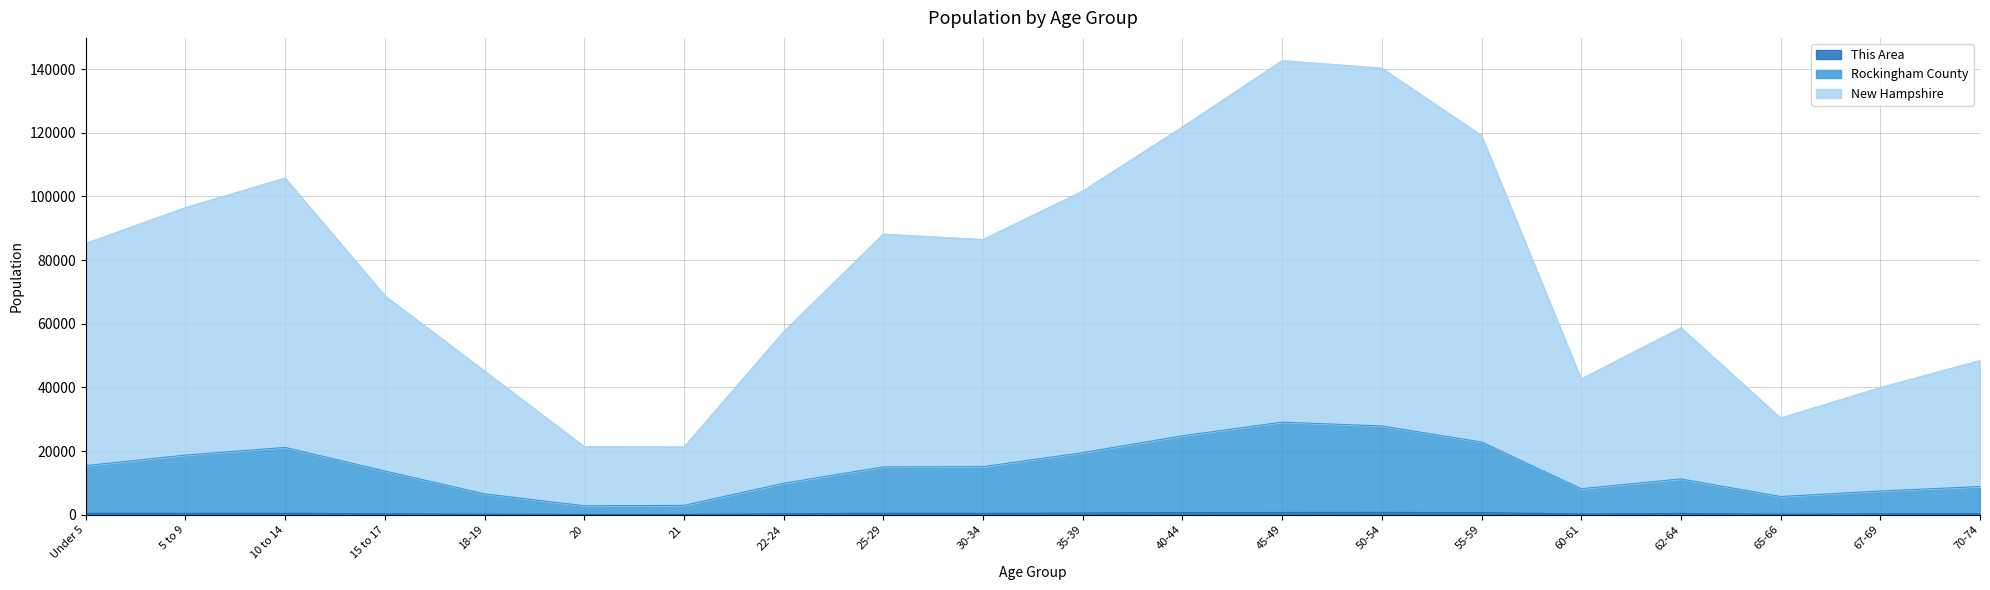

What is the total value across all series at 21?

21296